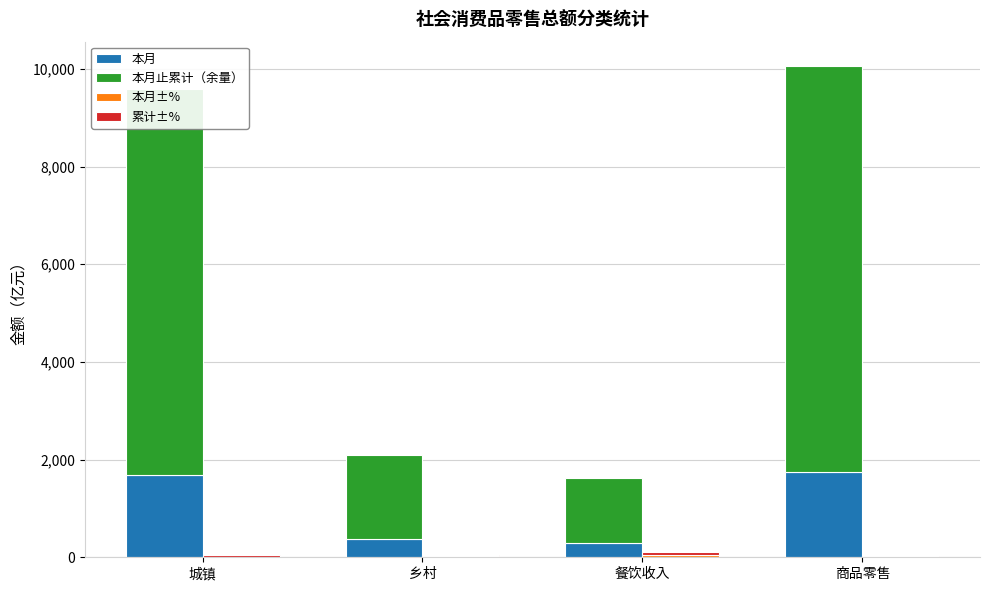

What position from the left is 商品零售?

4